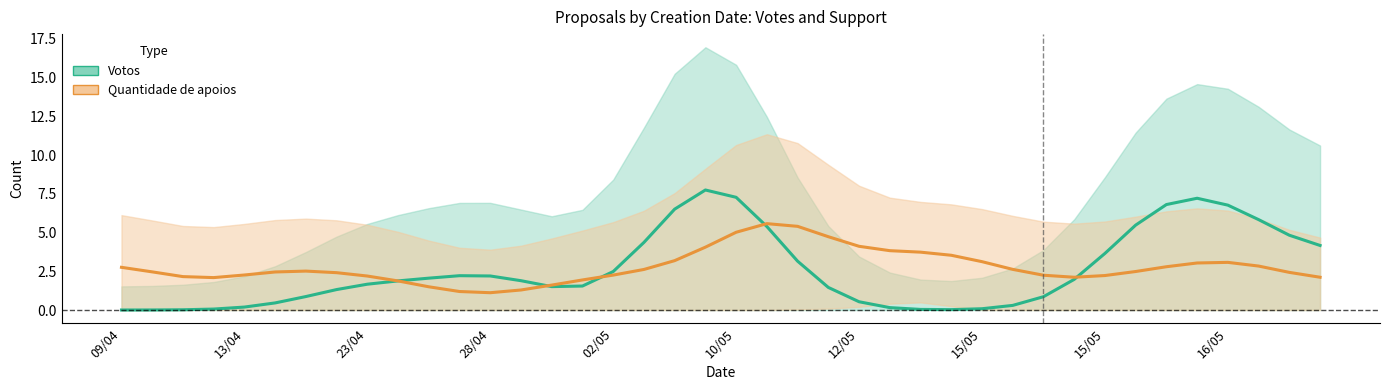

How many interior local peaks does the Votos series have?

3